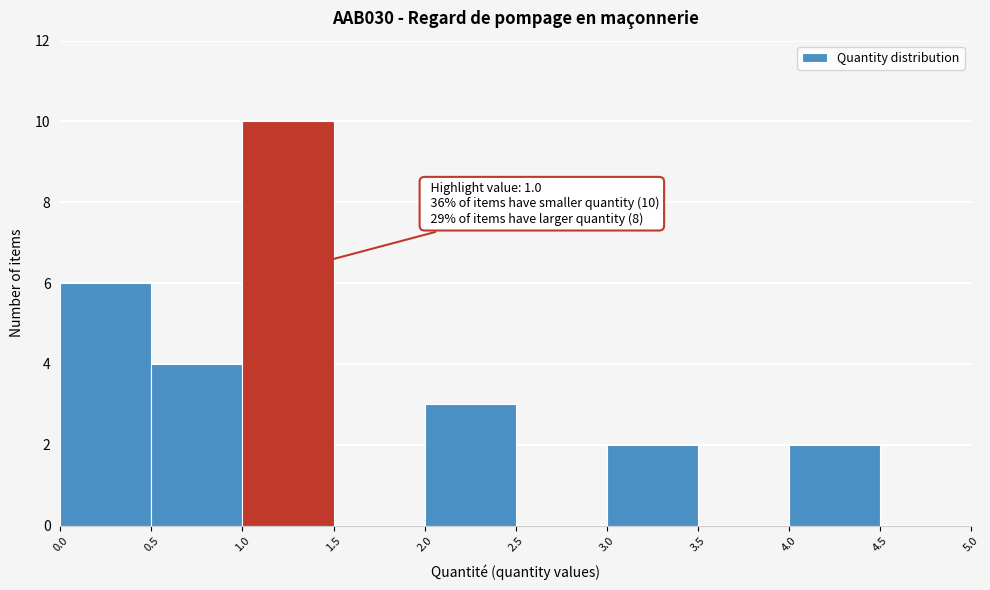

Over which range of the x-axis is the bar tallest?

1.0 to 1.5